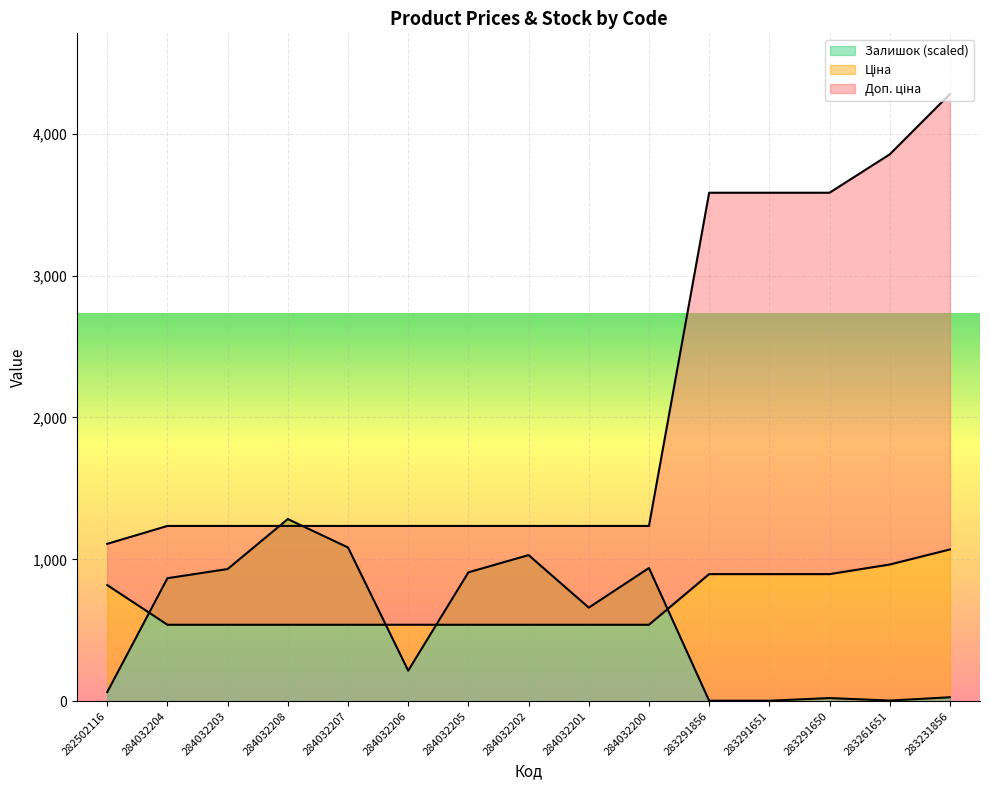

Which series has the largest total across all categories?

Доп. ціна